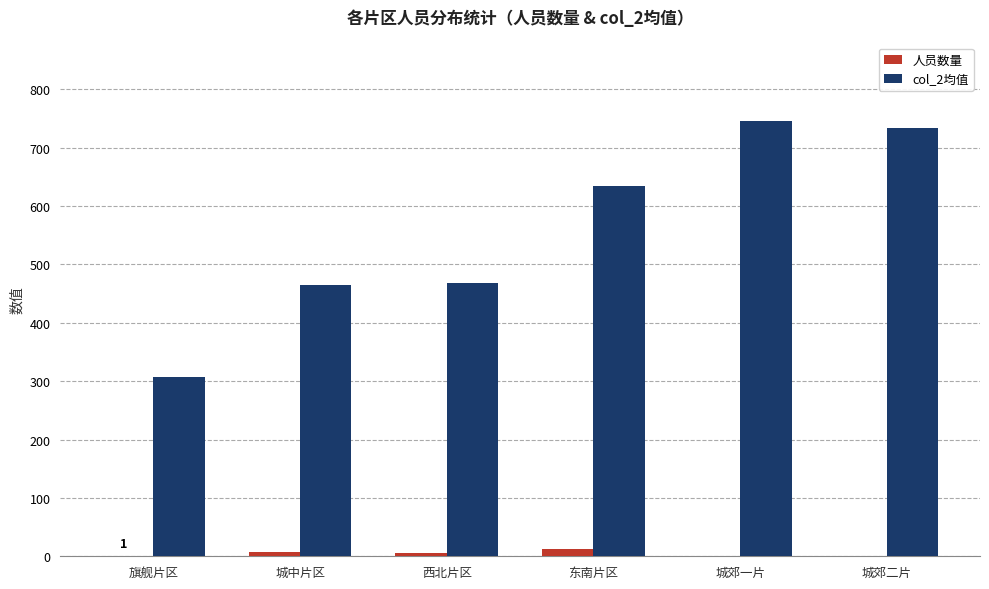

At which label does 人员数量 first exceed 5?

城中片区